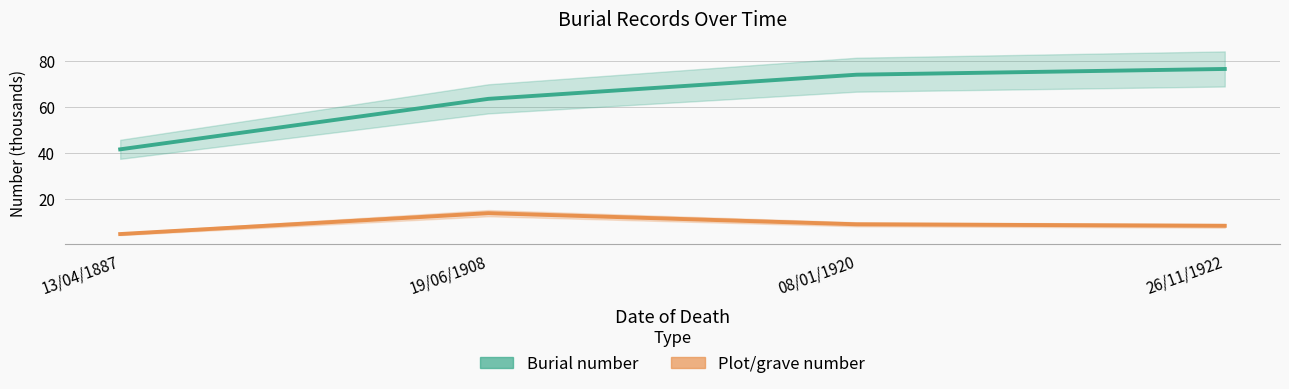

Does the chart display data point markers on the line(s)?

No